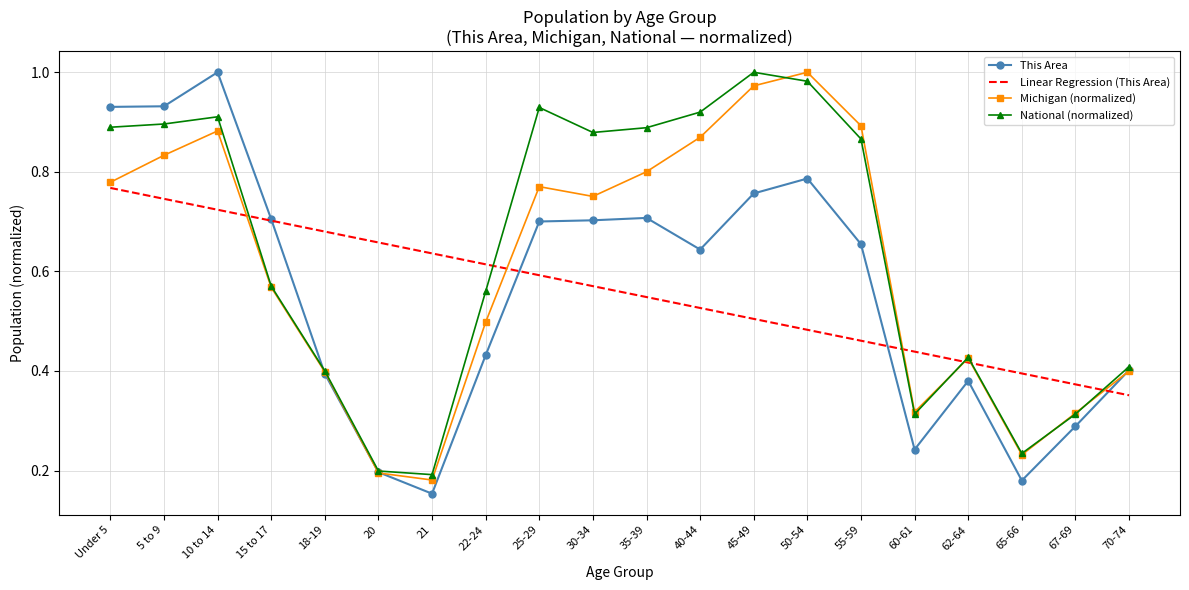

Where is the first local maximum for National (normalized)?

10 to 14